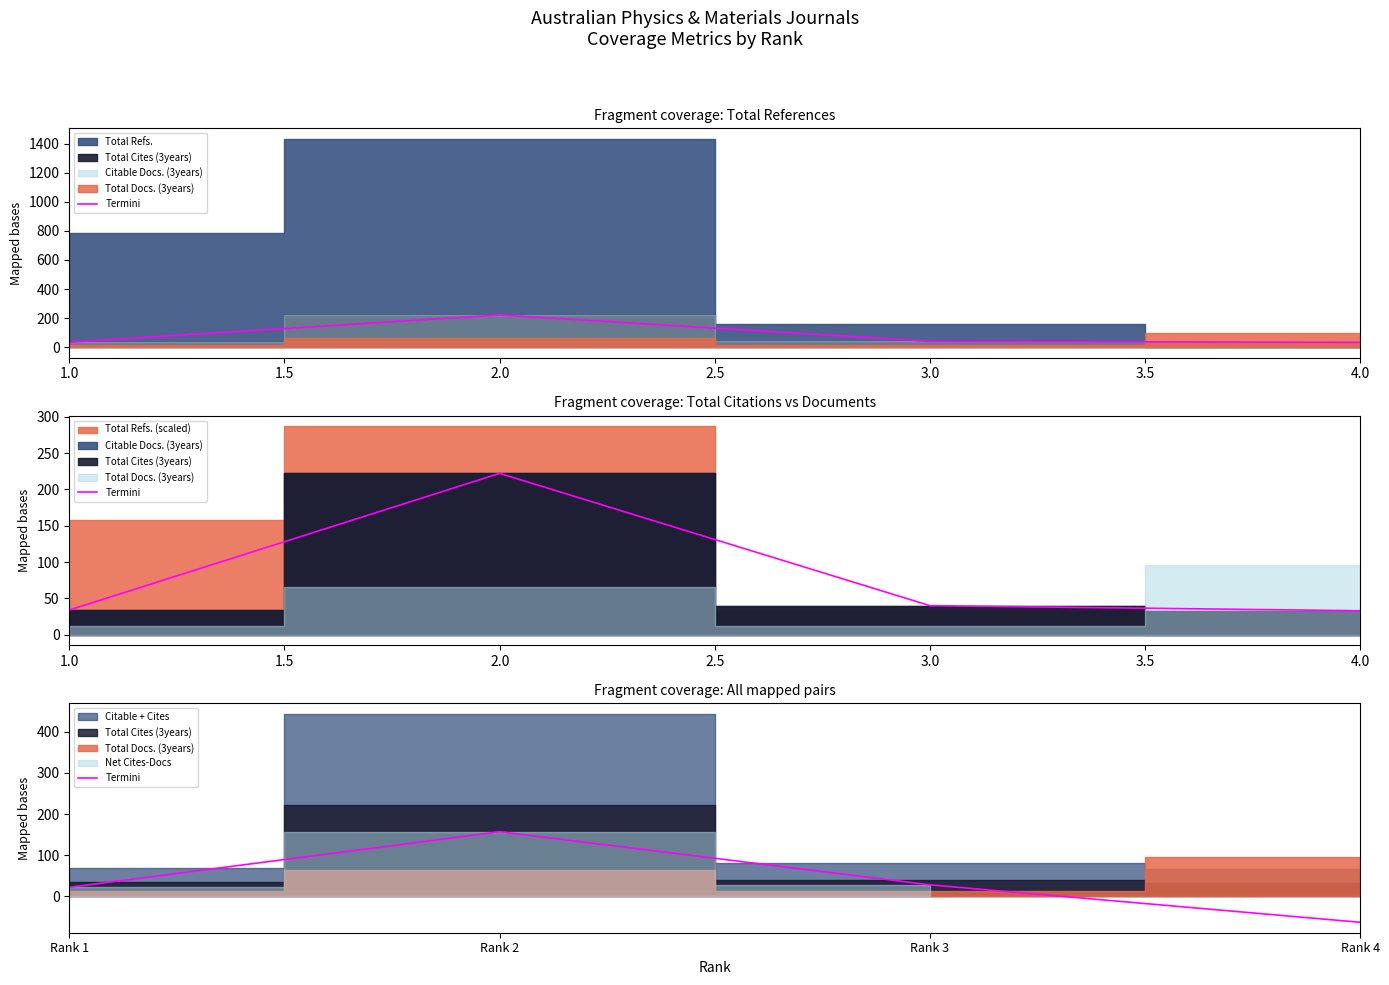

How many data points are less than 28?

2